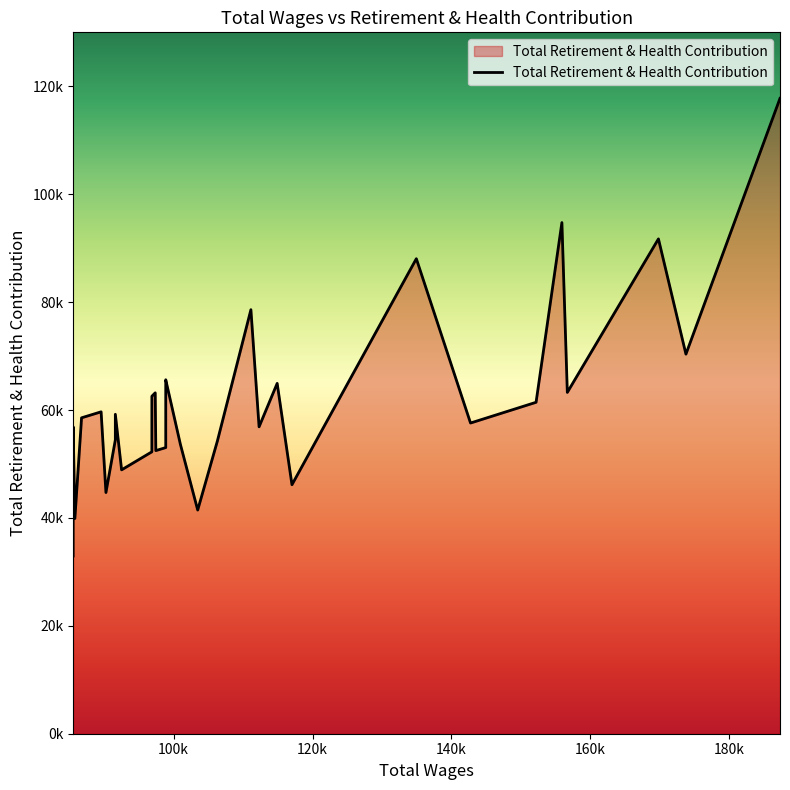

What is the label of the 38th point from the left?

85530.0